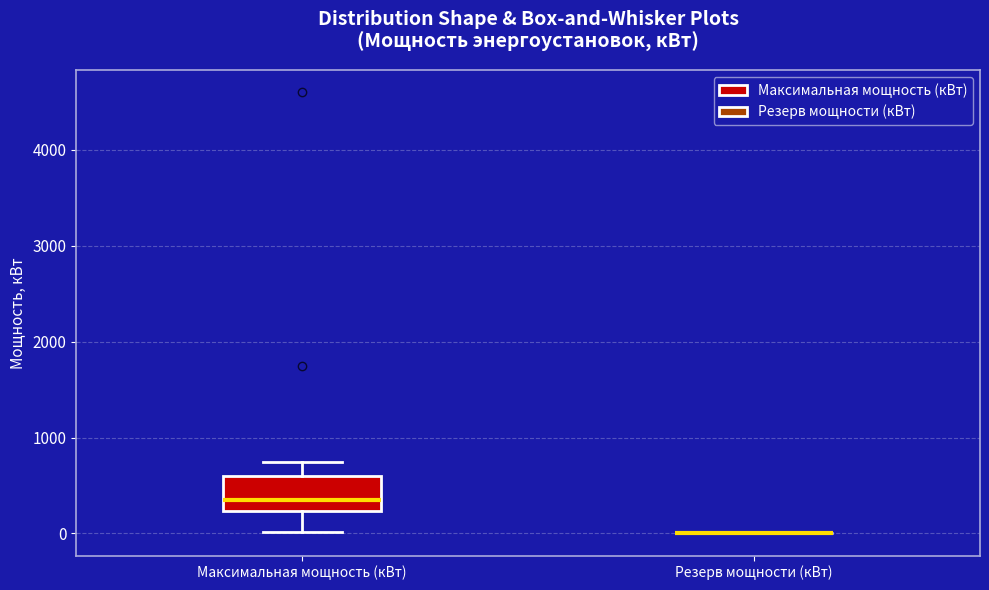

Comparing the boxes themselves (not the whiskers), which one is the tallest?

Максимальная мощность (кВт)